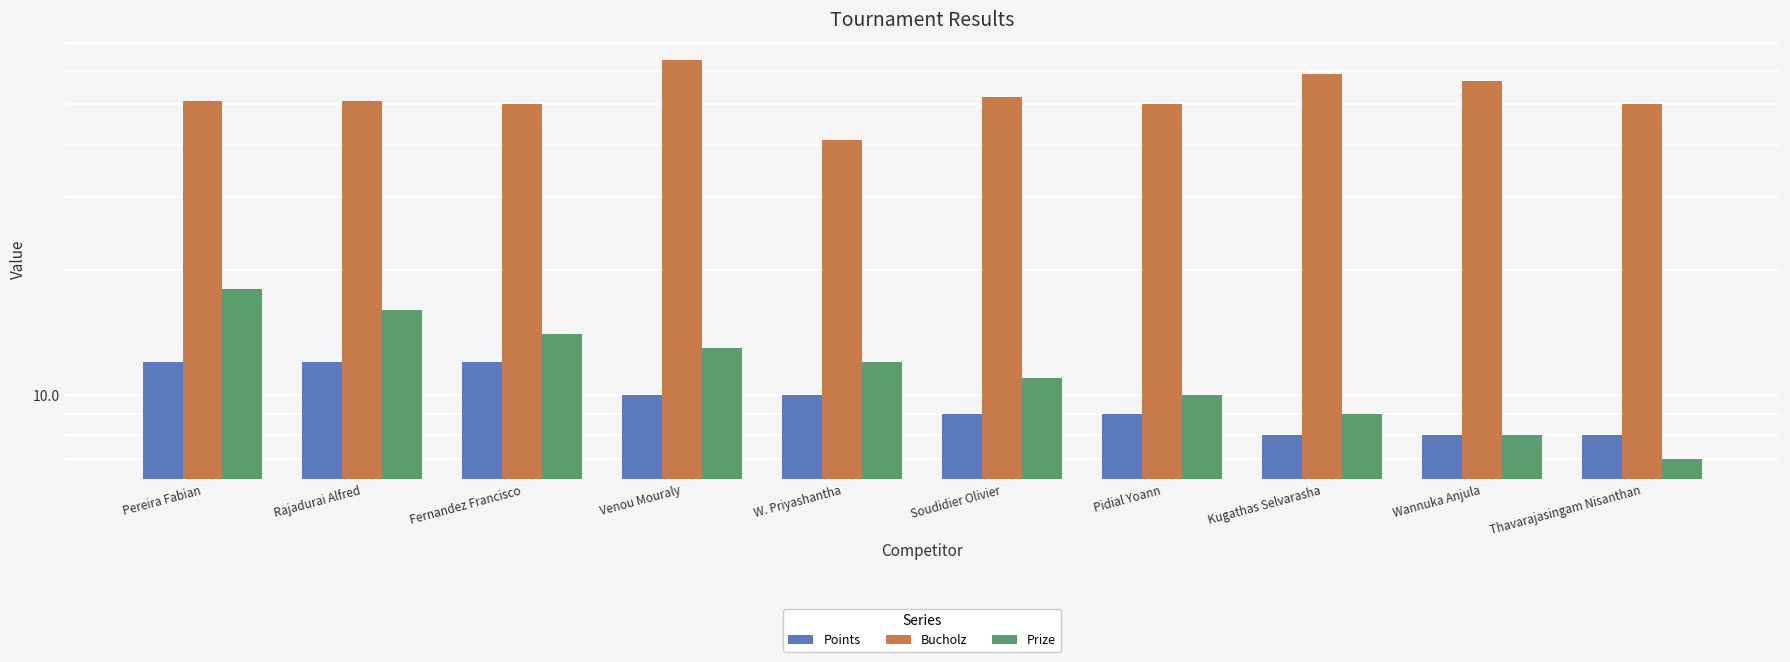

Reading left to right, what are all the values shown in this chart?

Points: Pereira Fabian=12	Rajadurai Alfred=12	Fernandez Francisco=12	Venou Mouraly=10	W. Priyashantha=10	Soudidier Olivier=9	Pidial Yoann=9	Kugathas Selvarasha=8	Wannuka Anjula=8	Thavarajasingam Nisanthan=8
Bucholz: Pereira Fabian=51	Rajadurai Alfred=51	Fernandez Francisco=50	Venou Mouraly=64	W. Priyashantha=41	Soudidier Olivier=52	Pidial Yoann=50	Kugathas Selvarasha=59	Wannuka Anjula=57	Thavarajasingam Nisanthan=50
Prize: Pereira Fabian=18	Rajadurai Alfred=16	Fernandez Francisco=14	Venou Mouraly=13	W. Priyashantha=12	Soudidier Olivier=11	Pidial Yoann=10	Kugathas Selvarasha=9	Wannuka Anjula=8	Thavarajasingam Nisanthan=7